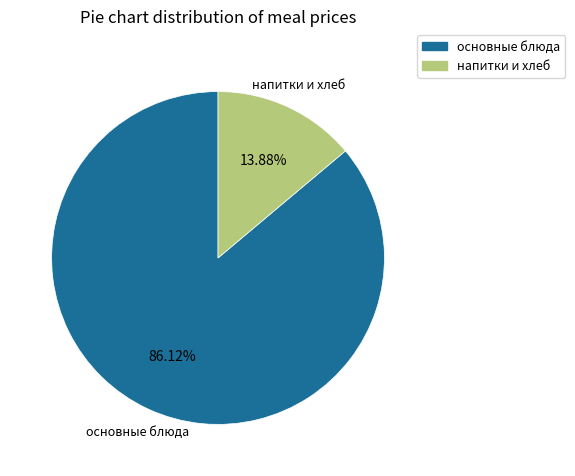

Is there a majority slice in this chart?

Yes